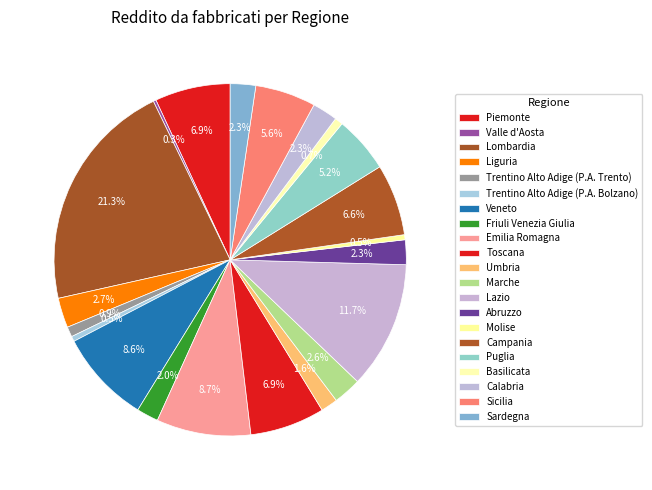

To the nearest percent, what percentage of the pie is Lombardia?

21%